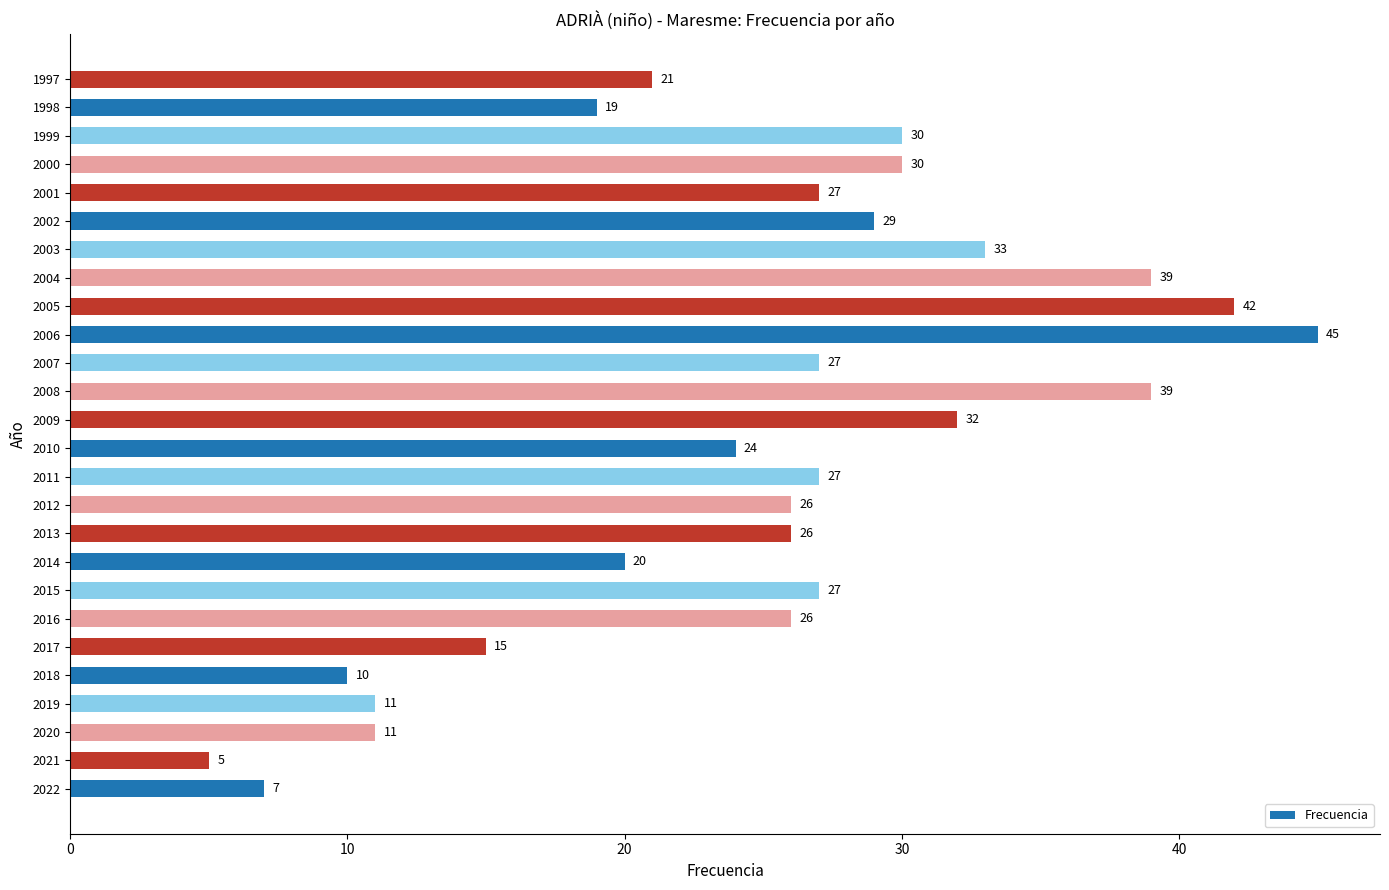

What is the difference between the second highest and second lowest values?

35